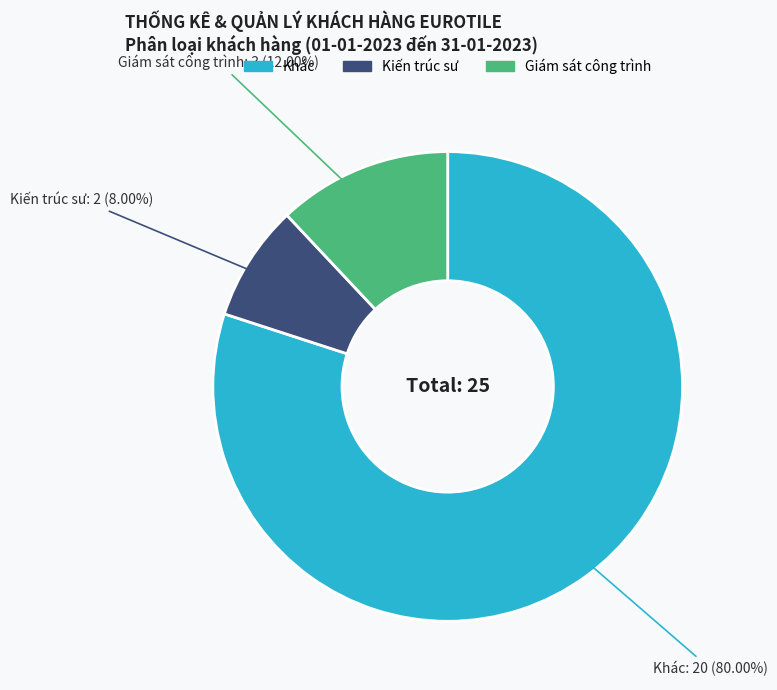

To the nearest percent, what portion does Kiến trúc sư represent?

8%